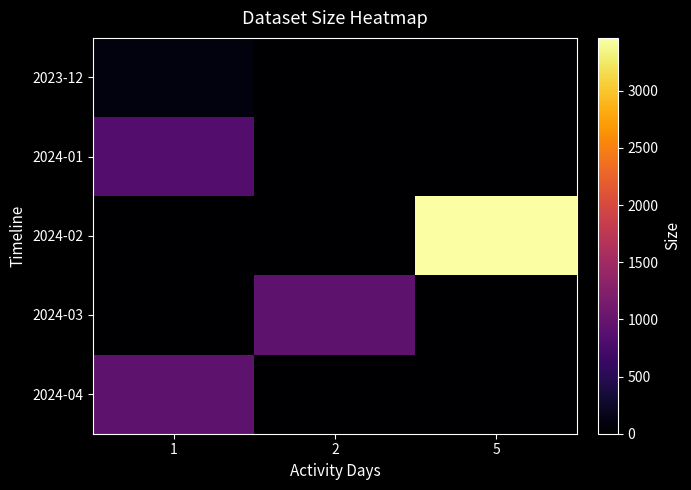

At which category is the sum across all series the highest?

5